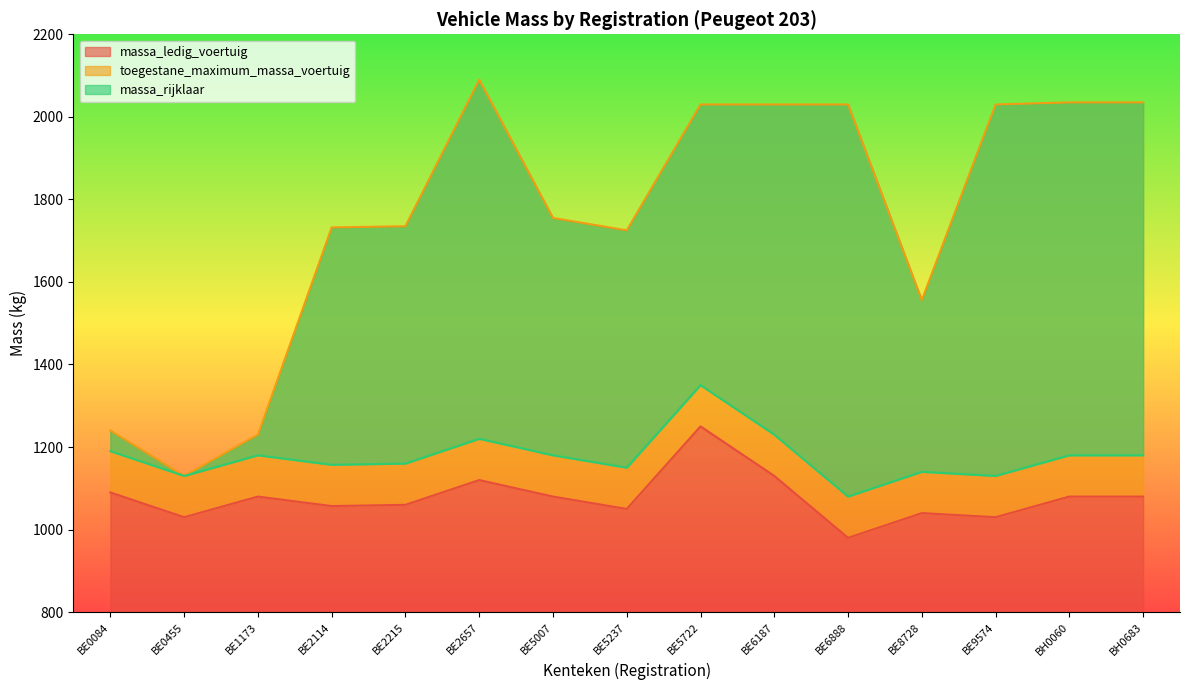

What is the sum of the massa_rijklaar values at BE5237 and BH0060?

2330